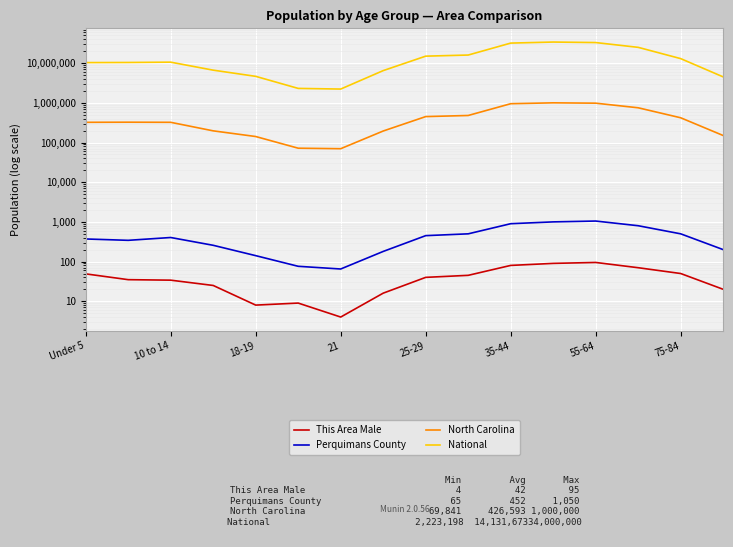

How many values in the North Carolina series exceed 324900?

7